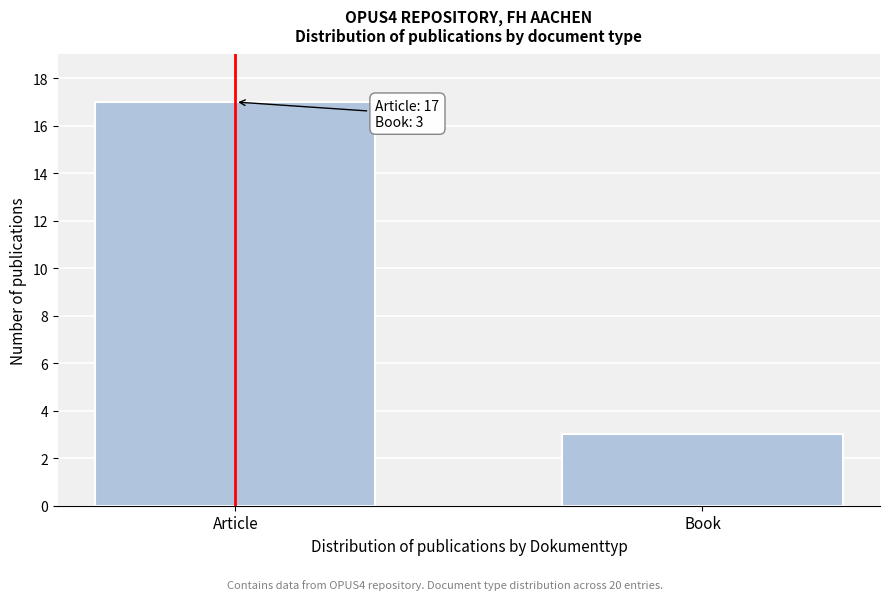

Reading left to right, what are all the values shown in this chart?

Article=17	Book=3